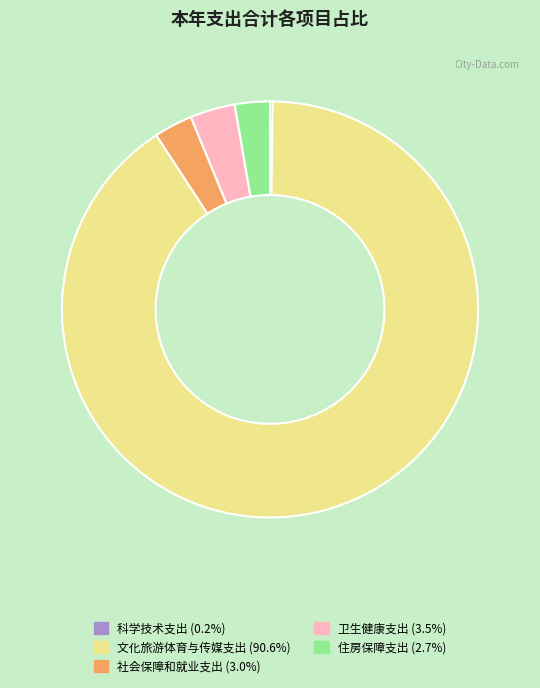

What is the majority slice?

文化旅游体育与传媒支出